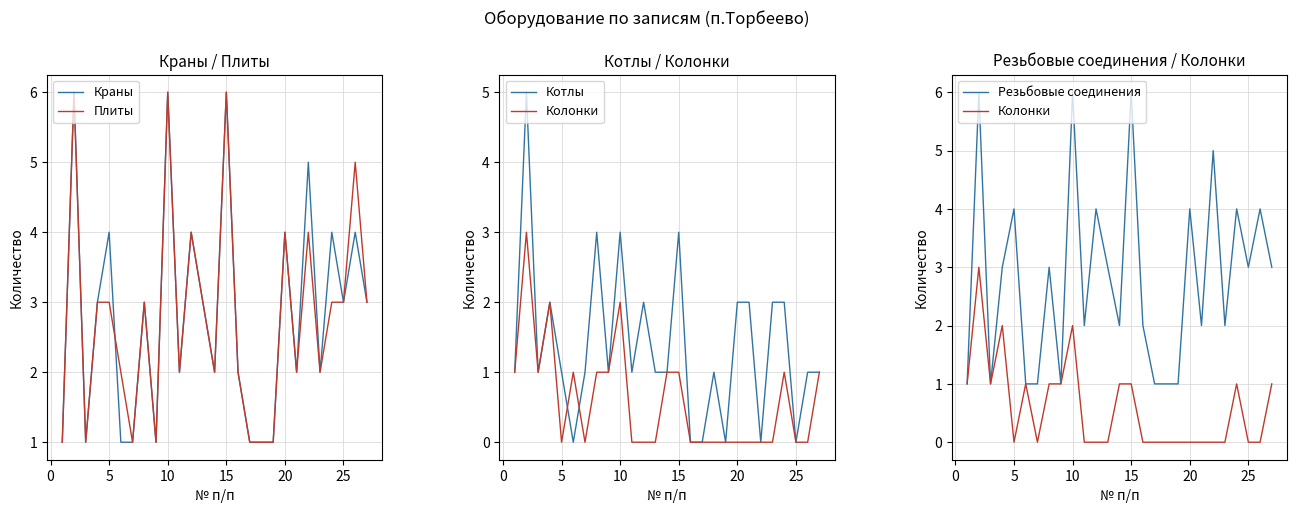

At 15, list the series in order from largest to smallest.

Краны, Резьбовые соединения, Плиты, Котлы, Колонки